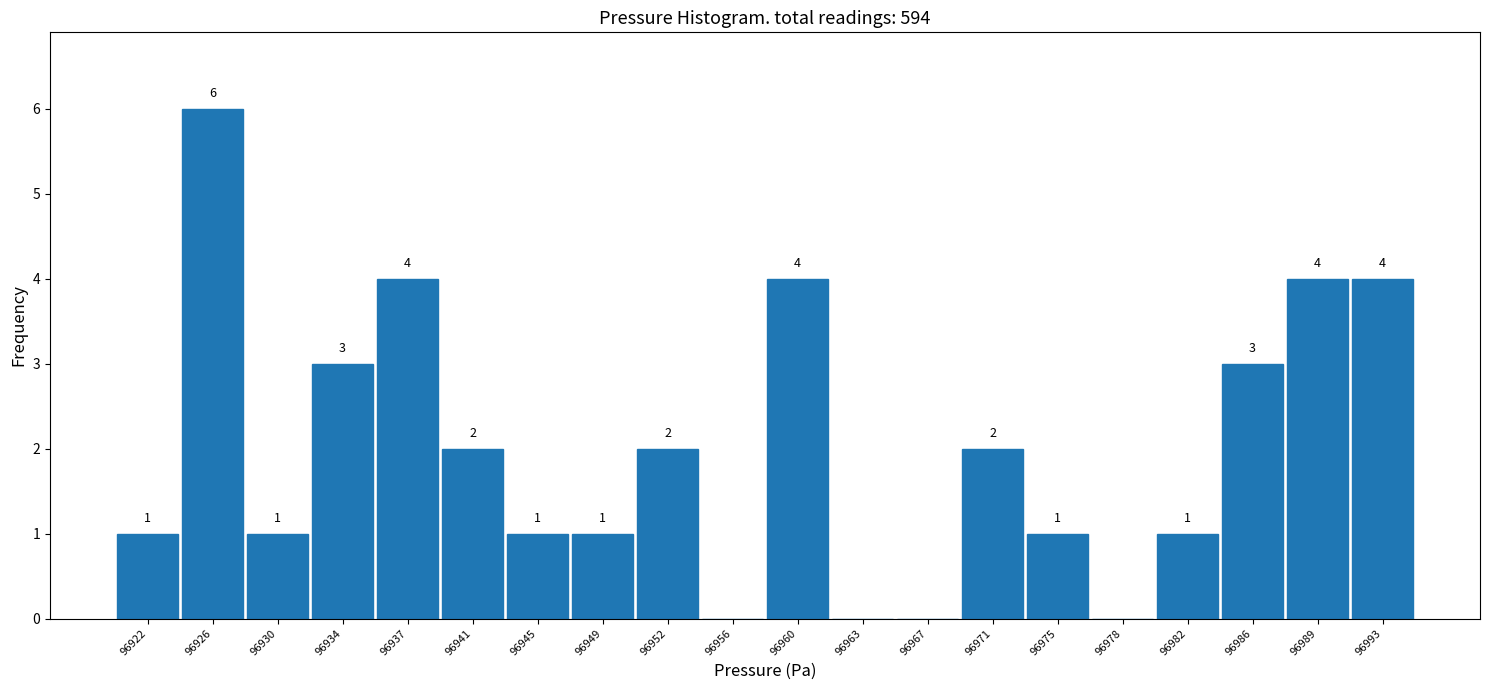

Which range on the x-axis has the tallest bar?

96924.5 to 96928.0